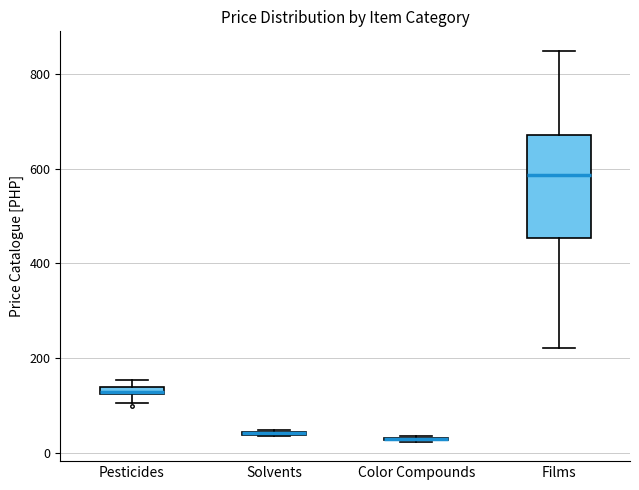

Comparing the boxes themselves (not the whiskers), which one is the tallest?

Films